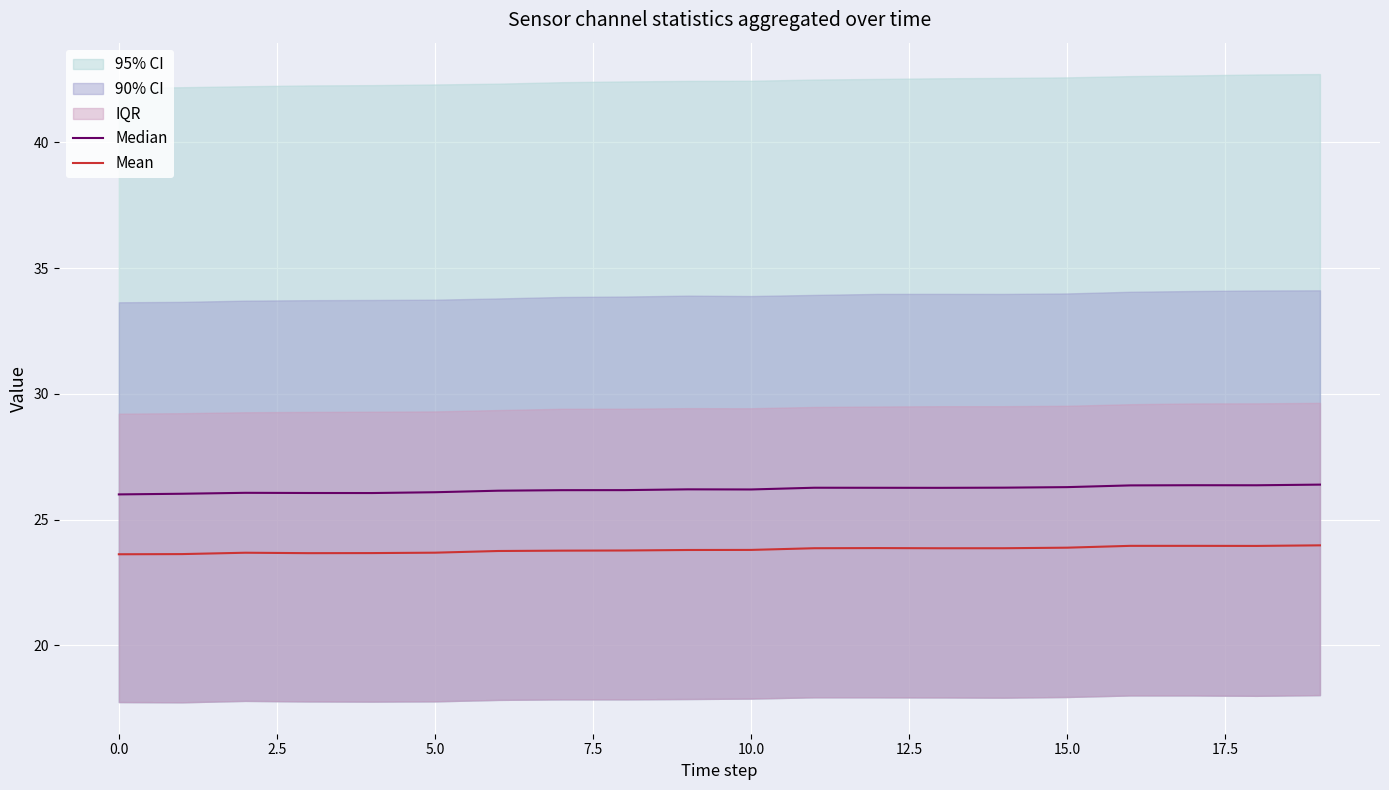

The Mean series shows 23.6 at 0.0. True or false?

True